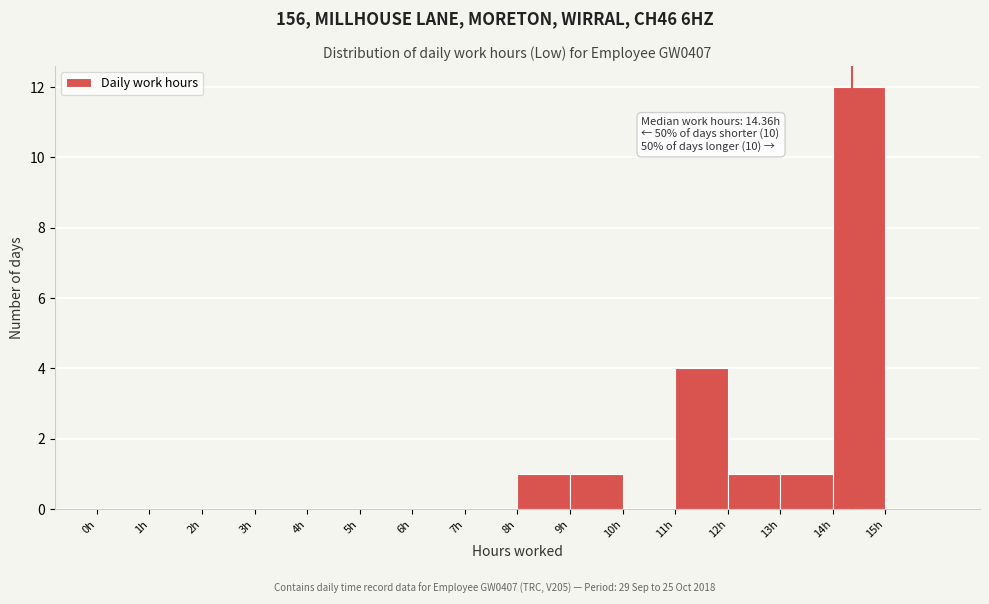

Which range on the x-axis has the tallest bar?

14 to 15